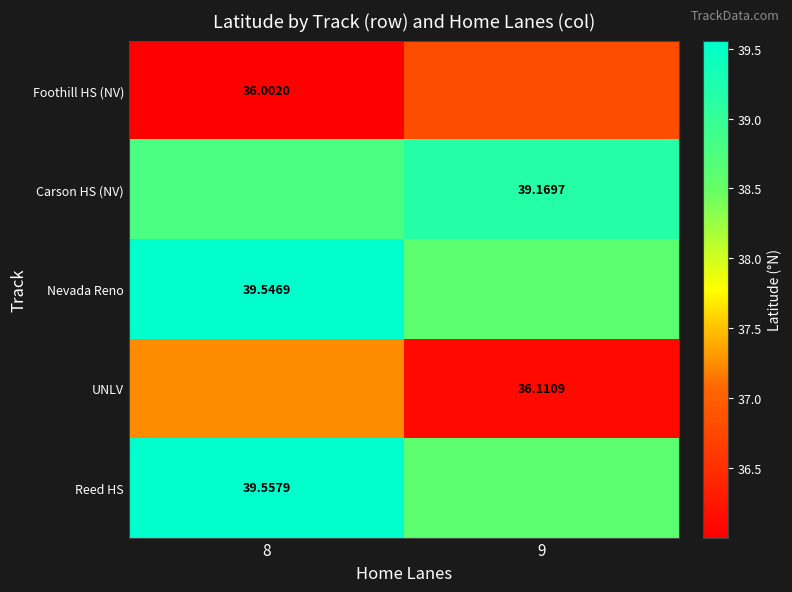

Is the value of Reed HS at 8 greater than the value of Nevada Reno at 8?

Yes